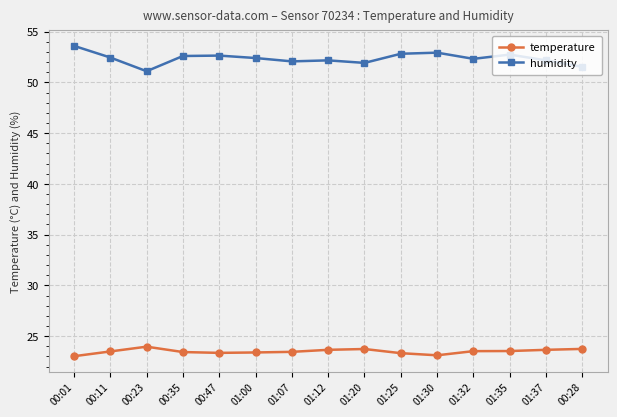

What is the smallest value displayed?

23.0